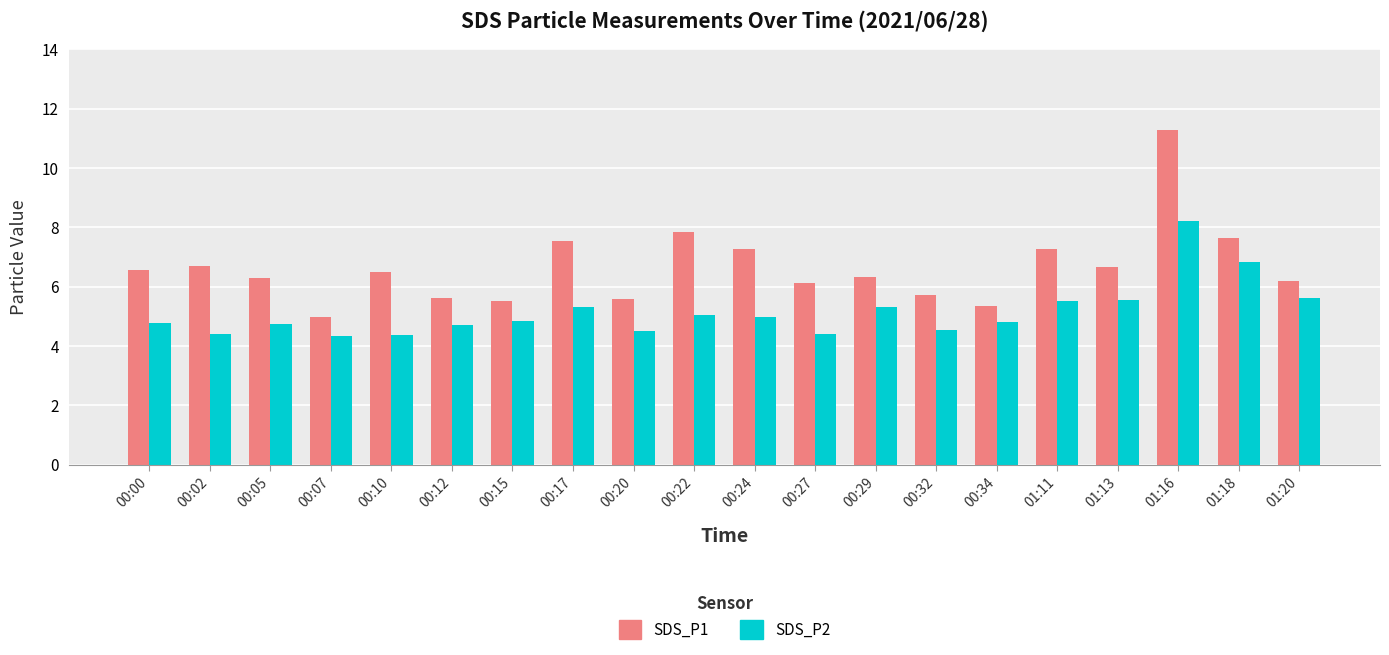

Rank the series by their maximum value, from lowest to highest.

SDS_P2, SDS_P1